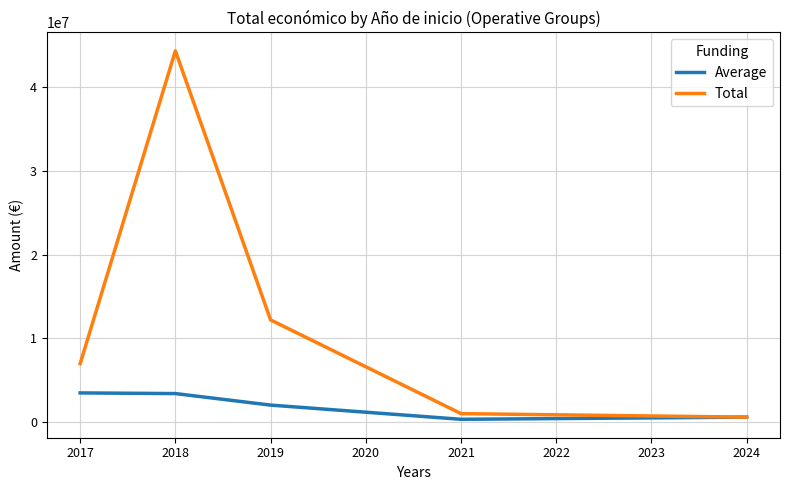

List the series in order of their peak value, lowest first.

Average, Total